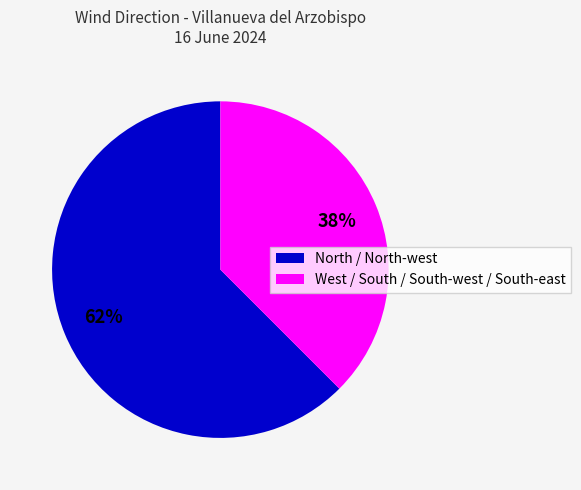

What percentage is the West / South / South-west / South-east slice, to the nearest percent?

38%